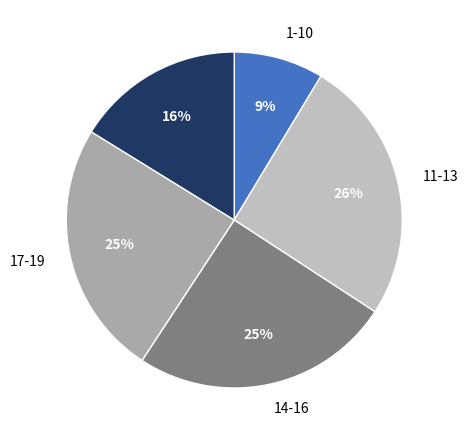

Does any single category account for the majority?

No